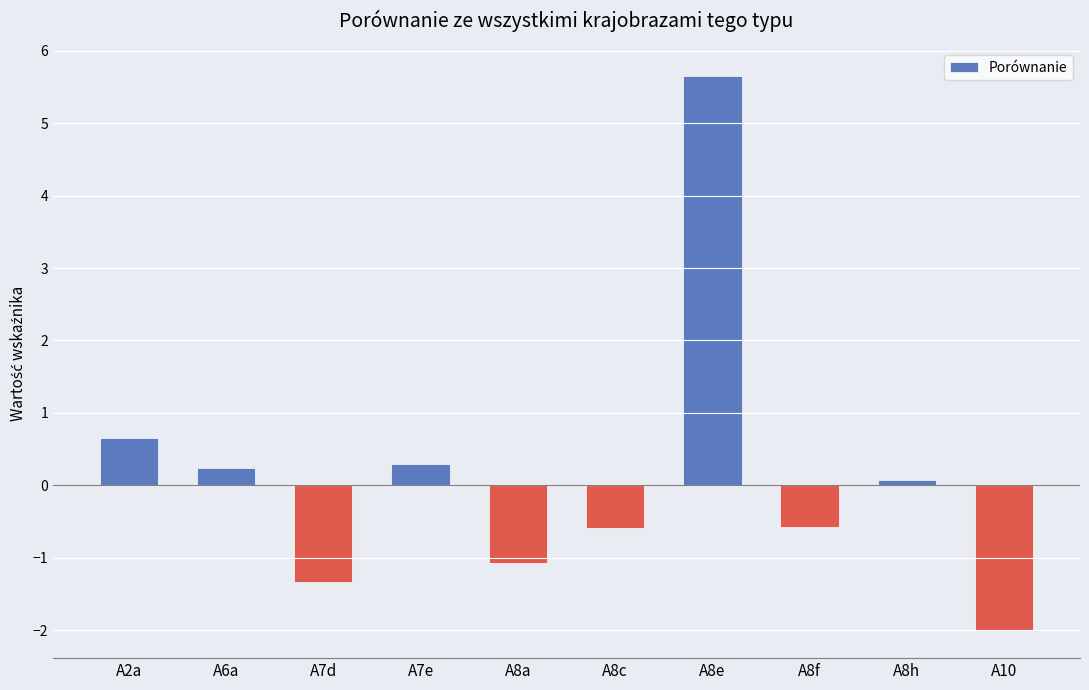

Reading right to left, transcribe all the data shown in this chart.

-2.0	0.1	-0.6	5.7	-0.6	-1.1	0.3	-1.3	0.2	0.7